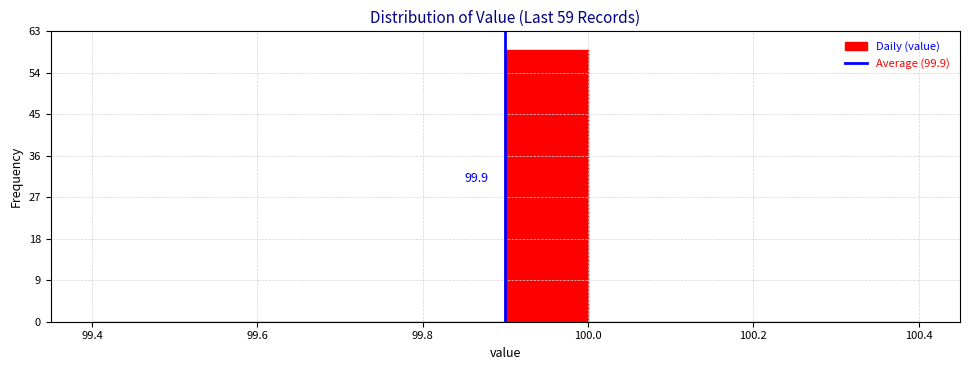

Which range on the x-axis has the tallest bar?

99.9 to 100.0